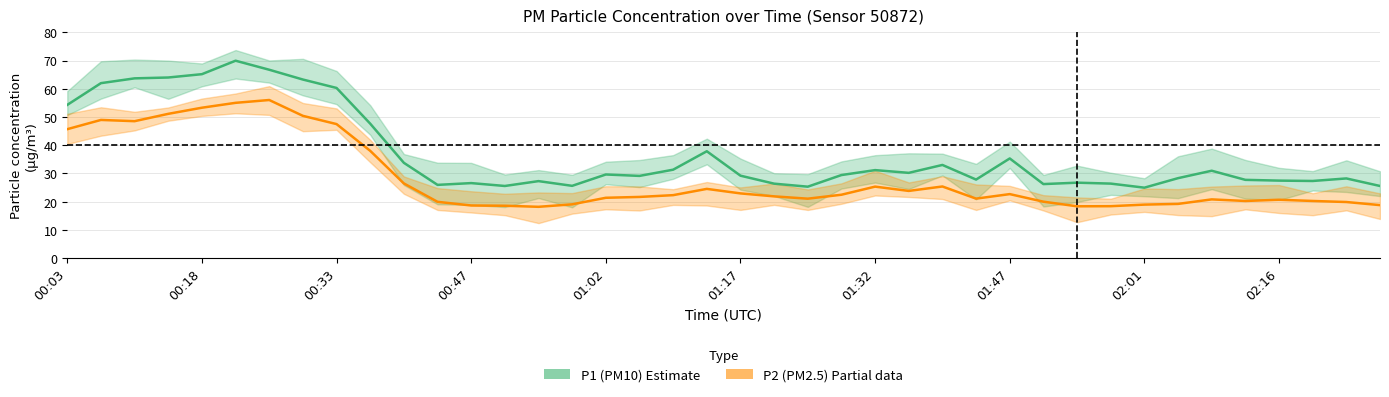

At 18, list the series in order from smallest to largest.

P2 (PM2.5), P1 (PM10)